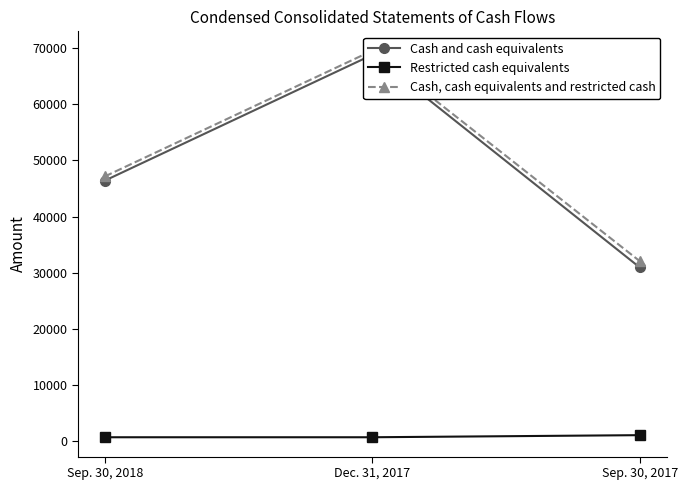

What is the difference between the Cash, cash equivalents and restricted cash values at Dec. 31, 2017 and Sep. 30, 2018?

22390